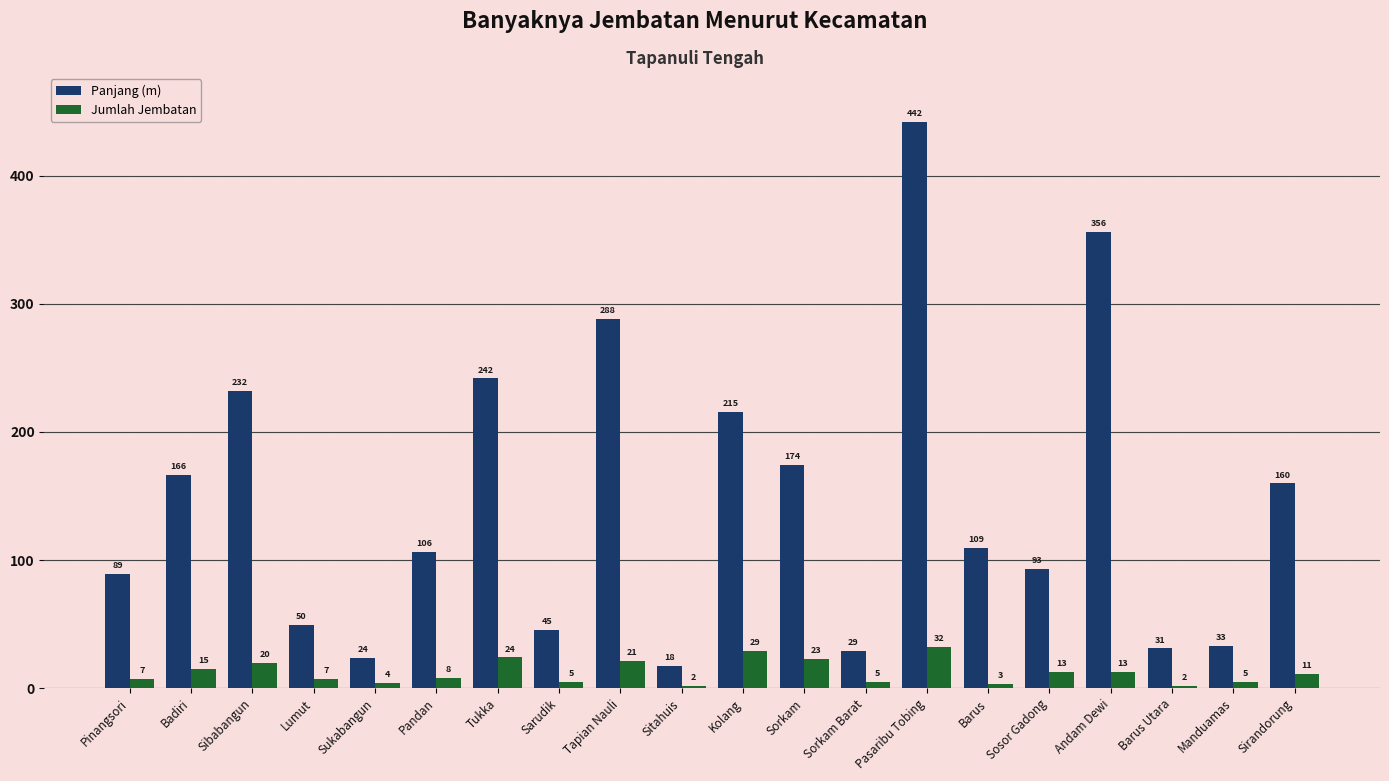

The value of Jumlah Jembatan at Sukabangun is 4.0. True or false?

True